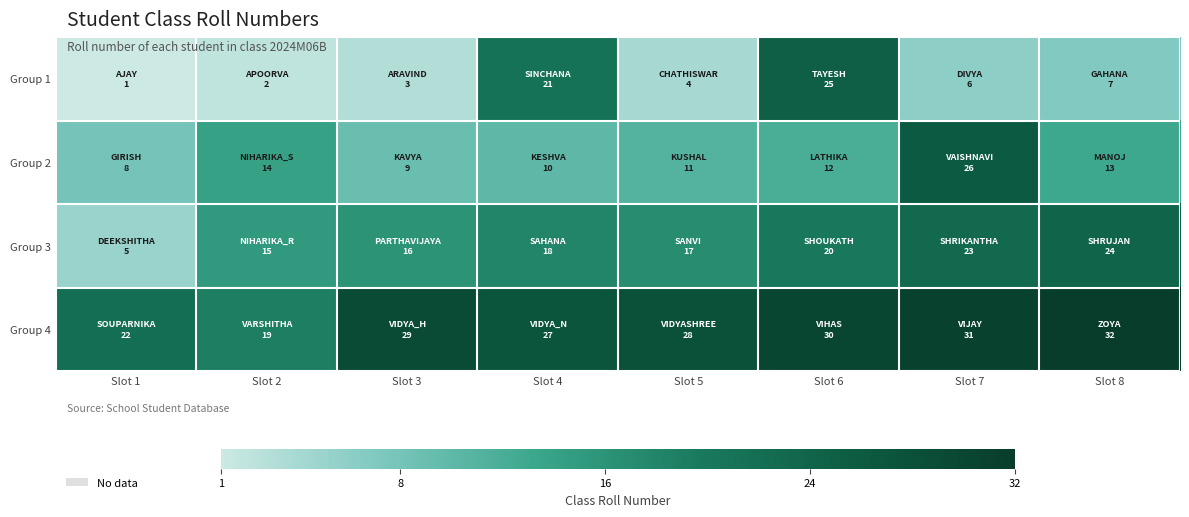

What is the difference between the highest and lowest values at Slot 8?

25